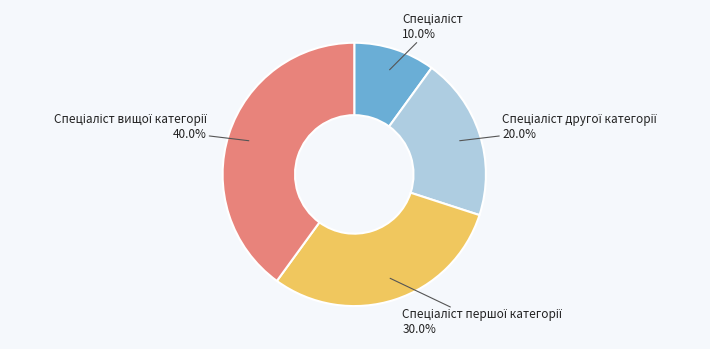

Is there a majority slice in this chart?

No